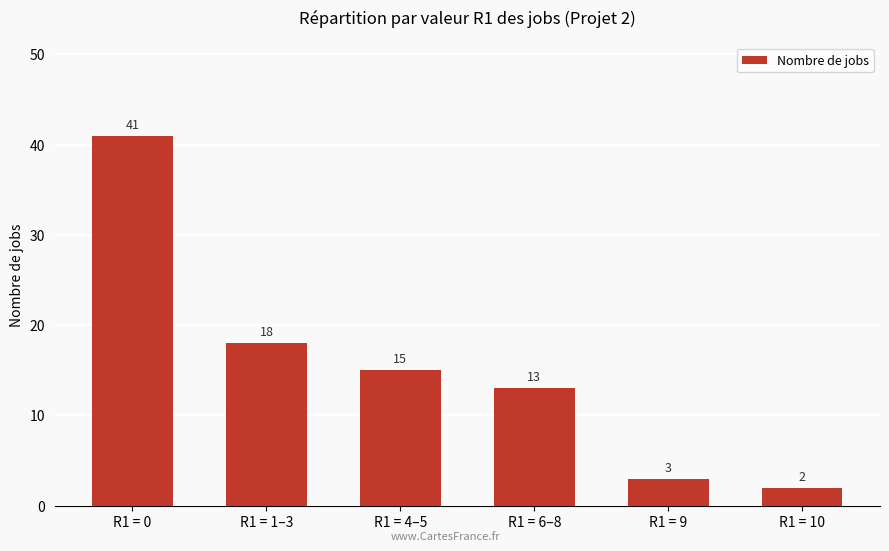

True or false: the data shows 10 at R1 = 1–3.

False